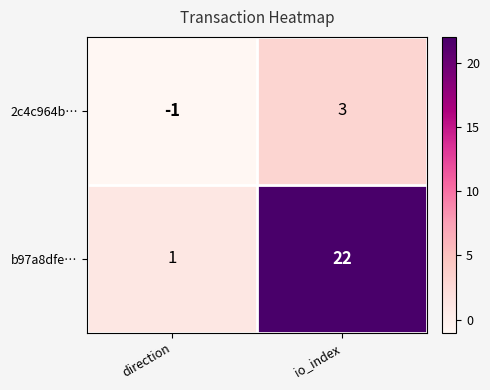

The 2c4c964b… series shows -1 at direction. True or false?

True